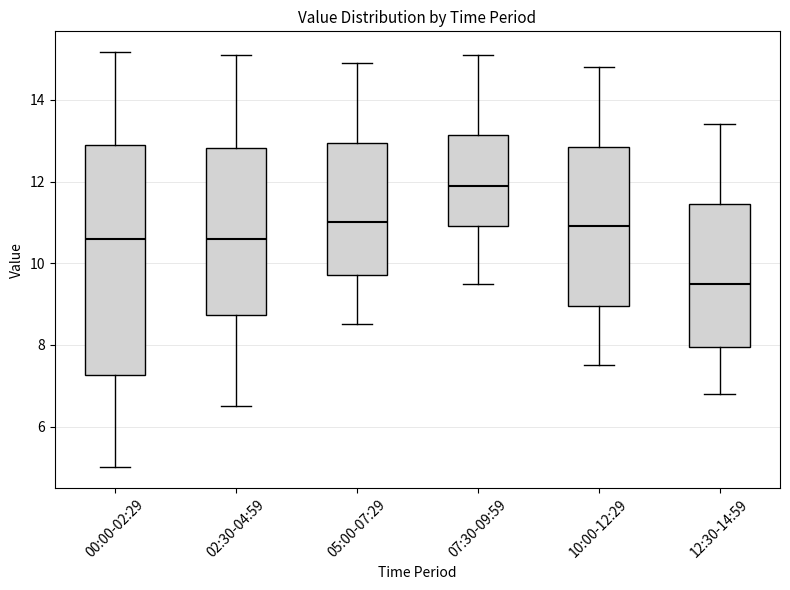

Which box has the lowest median line?

12:30-14:59